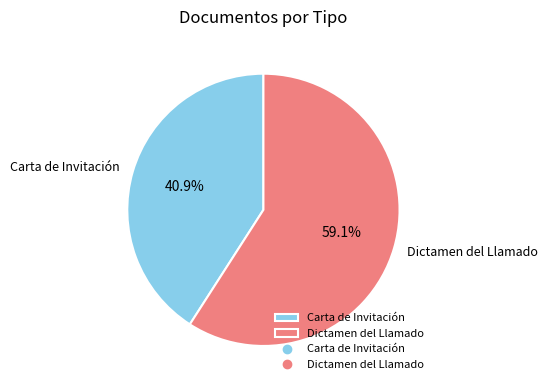

How many slices are in this pie chart?

2